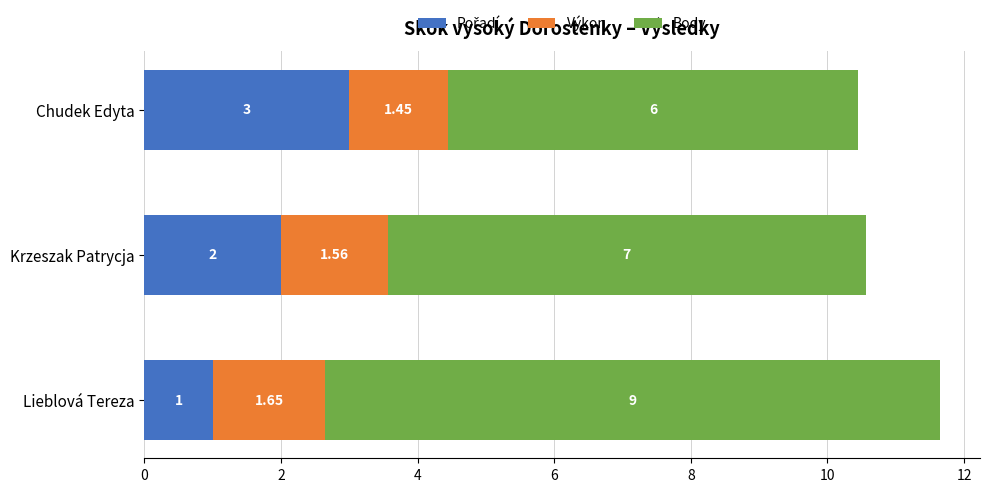

How many Výkon values are between 1 and 2?

3